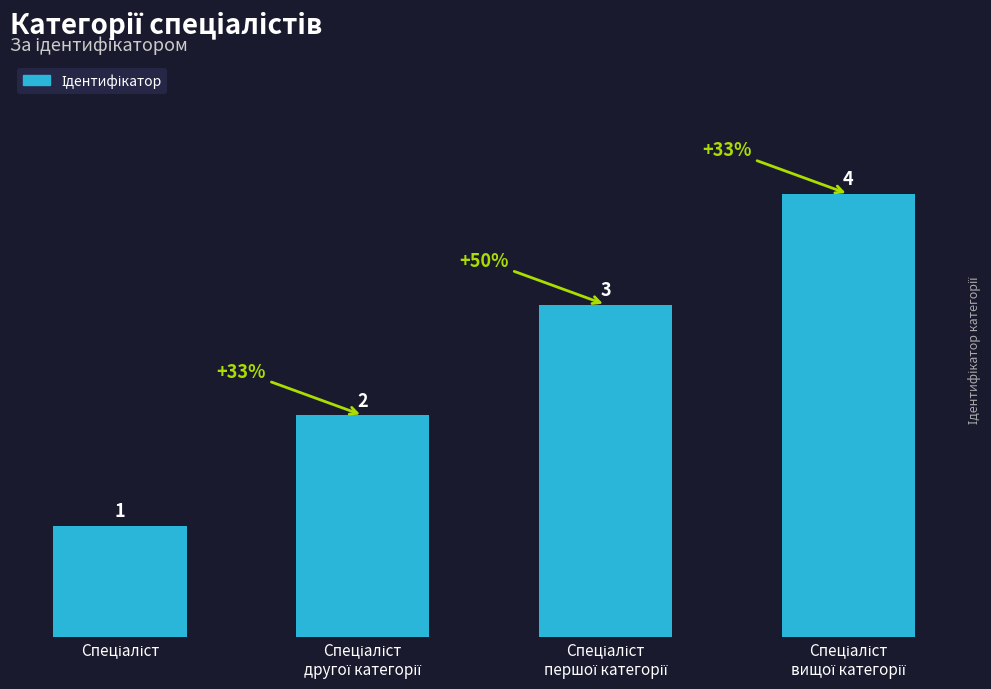

What is the greatest value displayed?

4